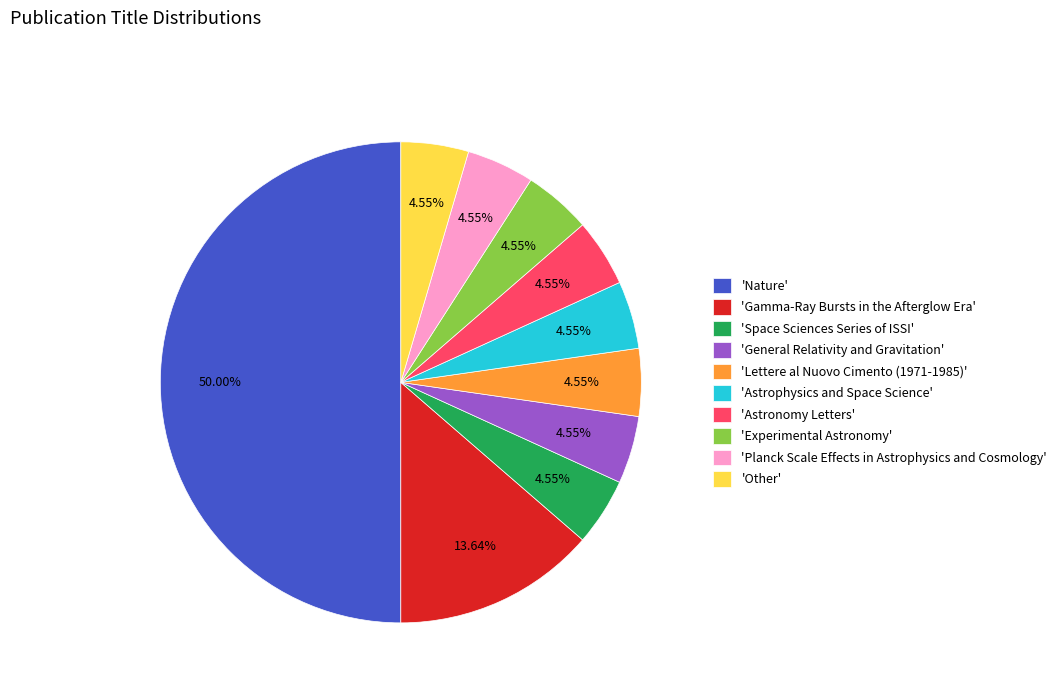

How many slices are in this pie chart?

10